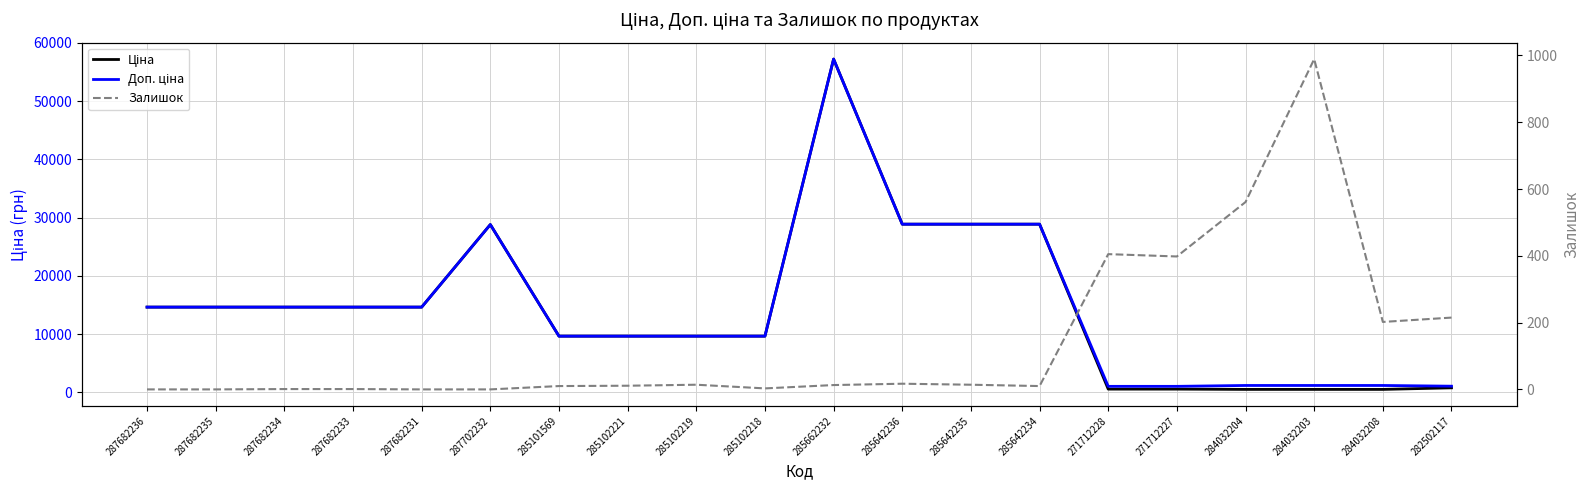

Reading left to right, transcribe all the data shown in this chart.

Ціна: 14649.6	14649.6	14649.6	14649.6	14649.6	28821.8	9664.7	9664.7	9664.7	9664.7	57235.5	28890.3	28890.3	28890.3	571.6	571.6	522.2	522.2	522.2	793.0
Доп. ціна: 14649.6	14649.6	14649.6	14649.6	14649.6	28821.8	9664.7	9664.7	9664.7	9664.7	57235.5	28890.3	28890.3	28890.3	1048.0	1048.0	1197.0	1197.0	1197.0	1074.6
Залишок: 0.0	0.0	1.0	1.0	0.0	0.0	10.0	11.0	14.0	3.0	13.0	17.0	14.0	10.0	405.0	398.0	561.0	989.0	202.0	215.0